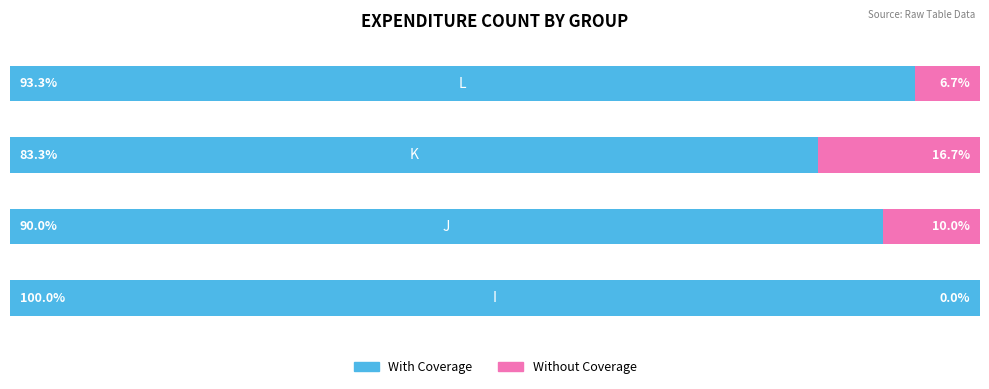

What are all the series names shown in the legend?

With Coverage, Without Coverage